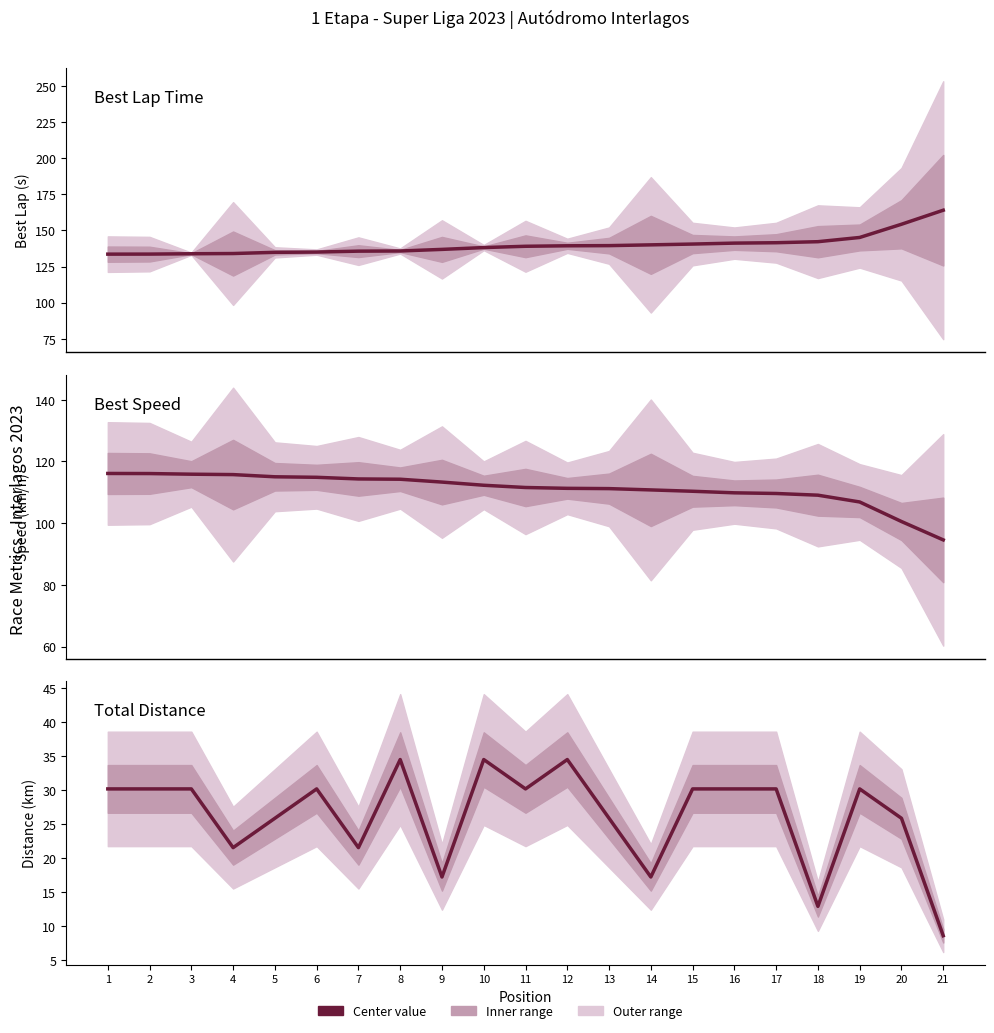

Rank the series by their average value, from lowest to highest.

Total Distance, Best Speed, Best Lap time